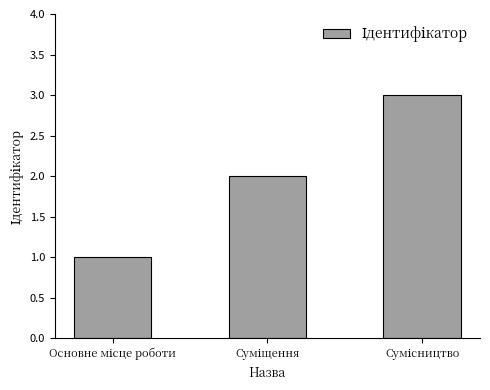

Are the bars grouped side by side (vs. stacked)?

No